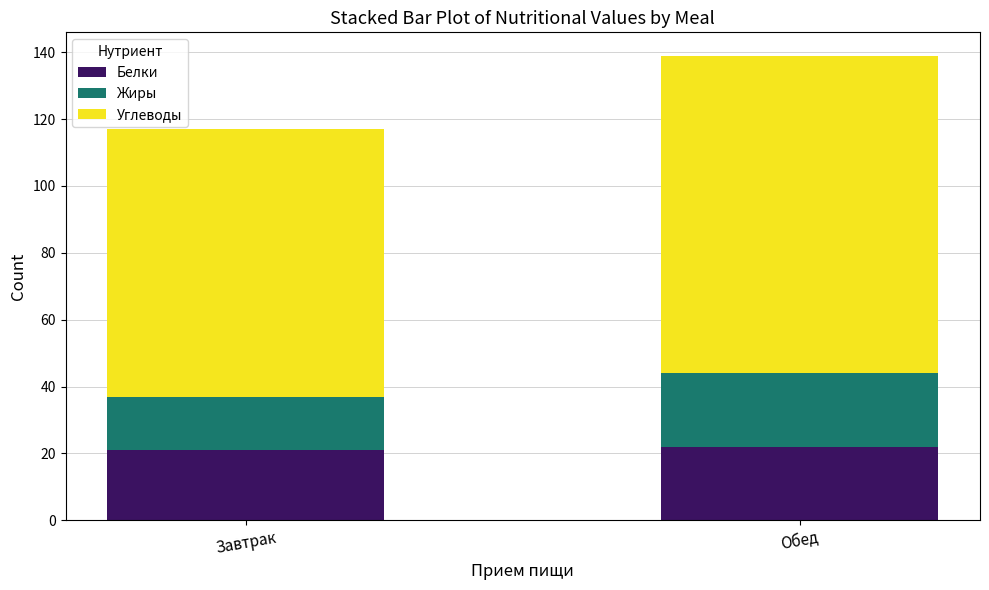

What is the lowest value of the Белки series?

21